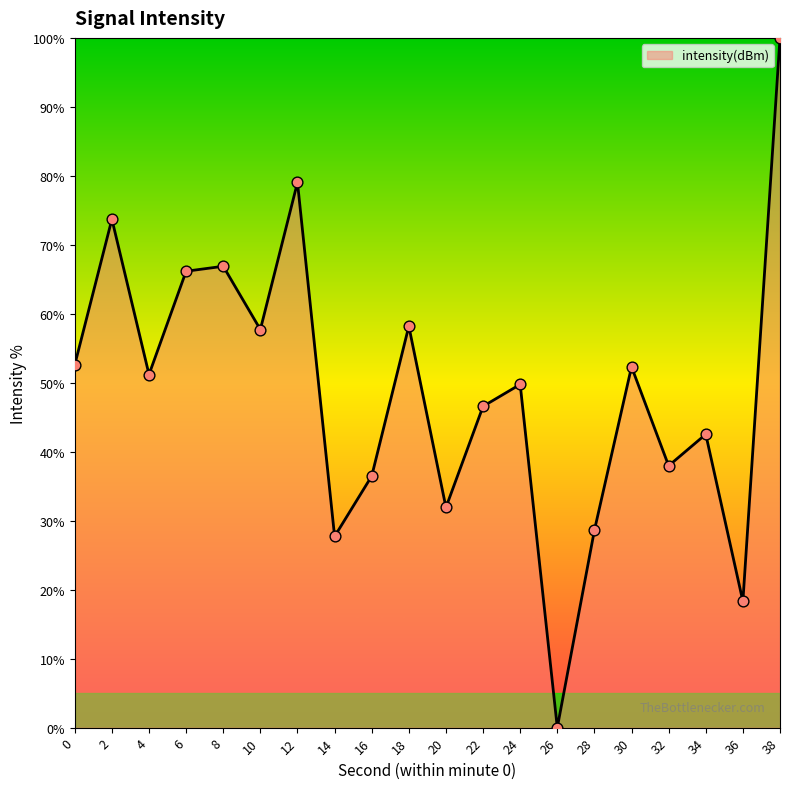

What is the ratio of the value at 0 to the value at 8?

0.8